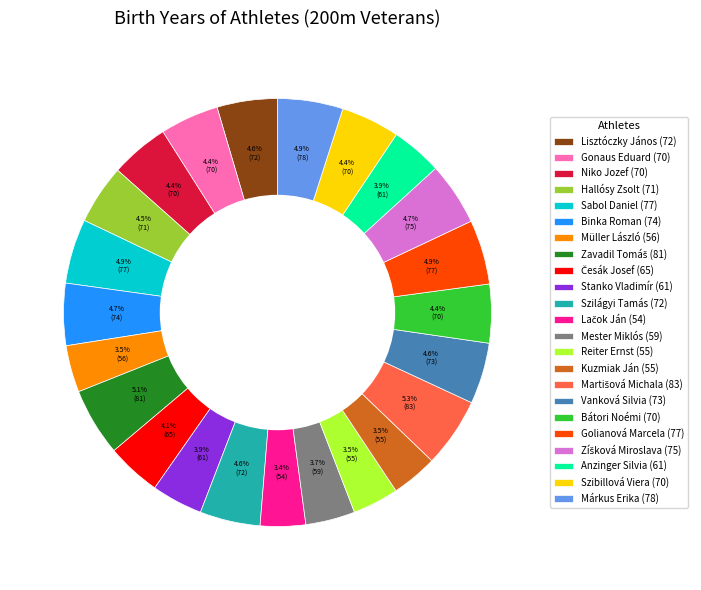

What is the ratio of the value at Mester Miklós (59) to the value at Vanková Silvia (73)?

0.8